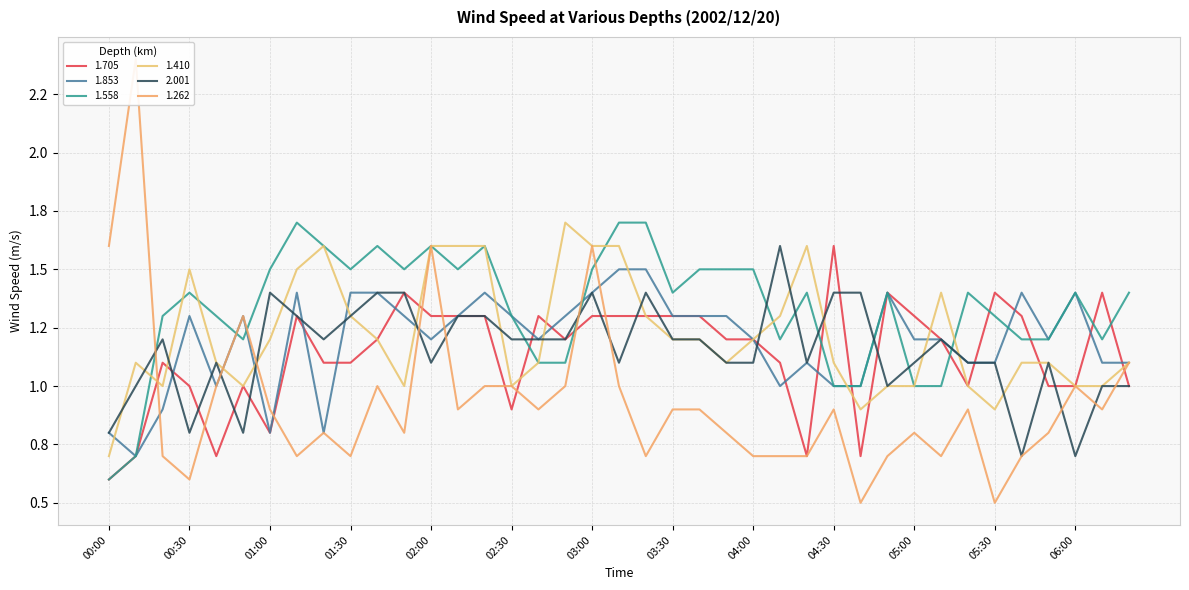

At how many categories does at least one series exceed 0?

39